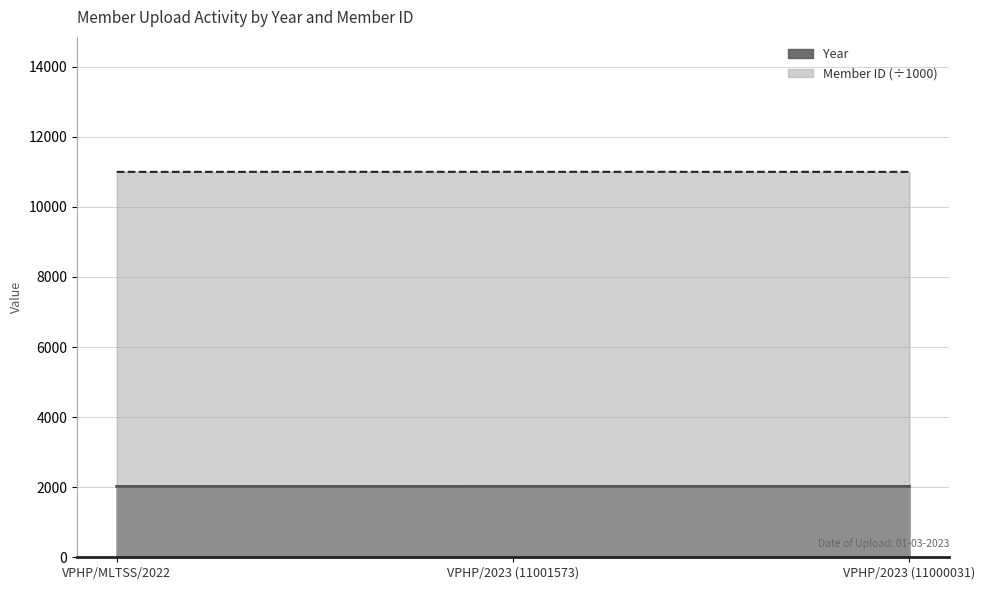

What is the difference between the second highest and minimum values in the Year series?

1.0